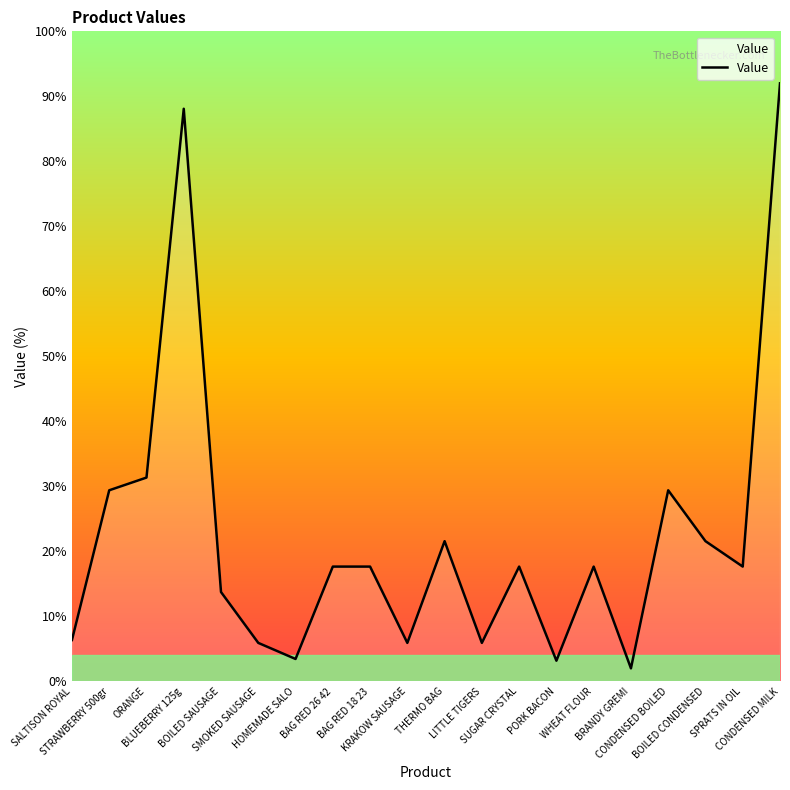

What is the difference between the maximum and minimum values?

90.0